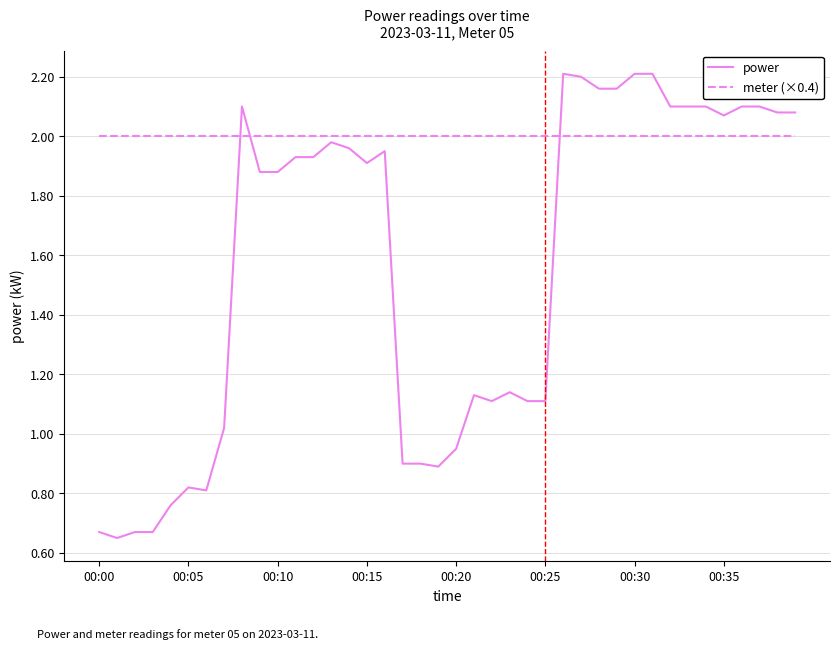

List the series in order of their peak value, highest first.

power, meter (×0.4)